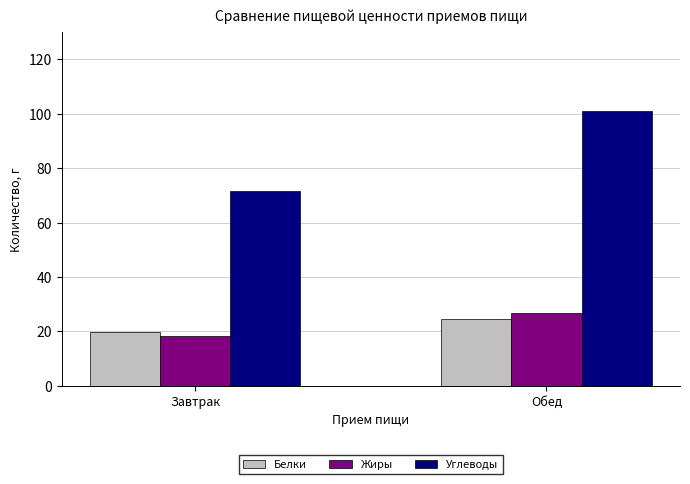

What is the approximate value of Белки at Обед?

24.7